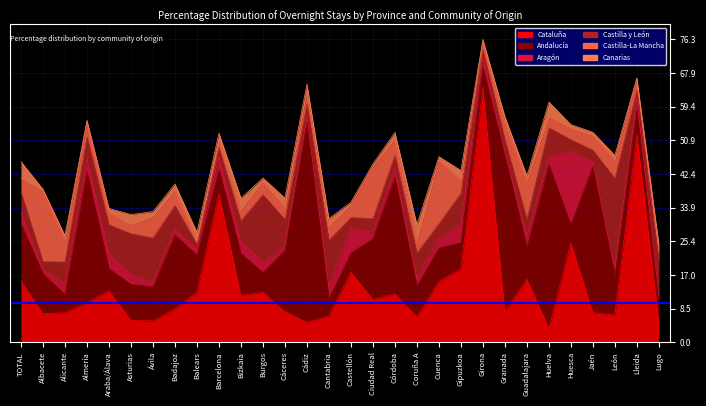

Where do Aragón and Canarias first cross each other?

TOTAL and Albacete